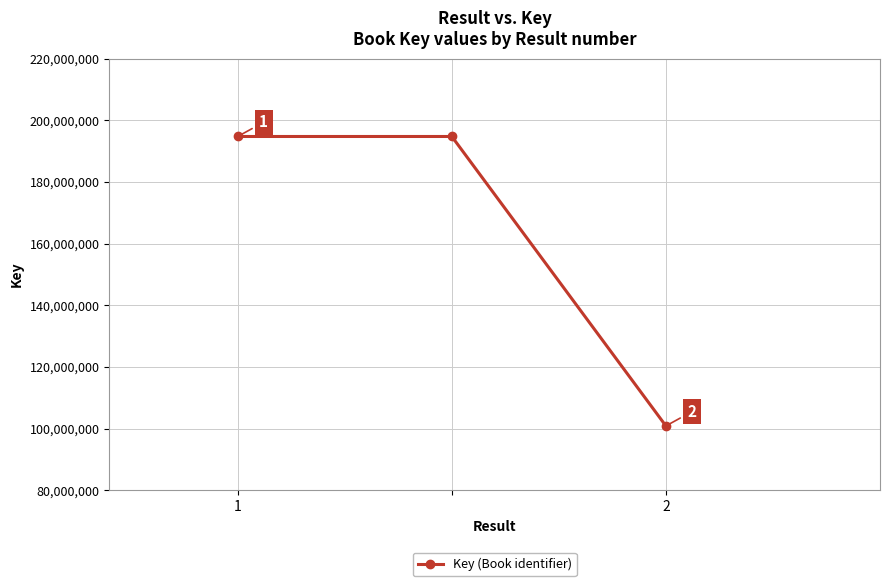

How many lines are shown in the chart?

1